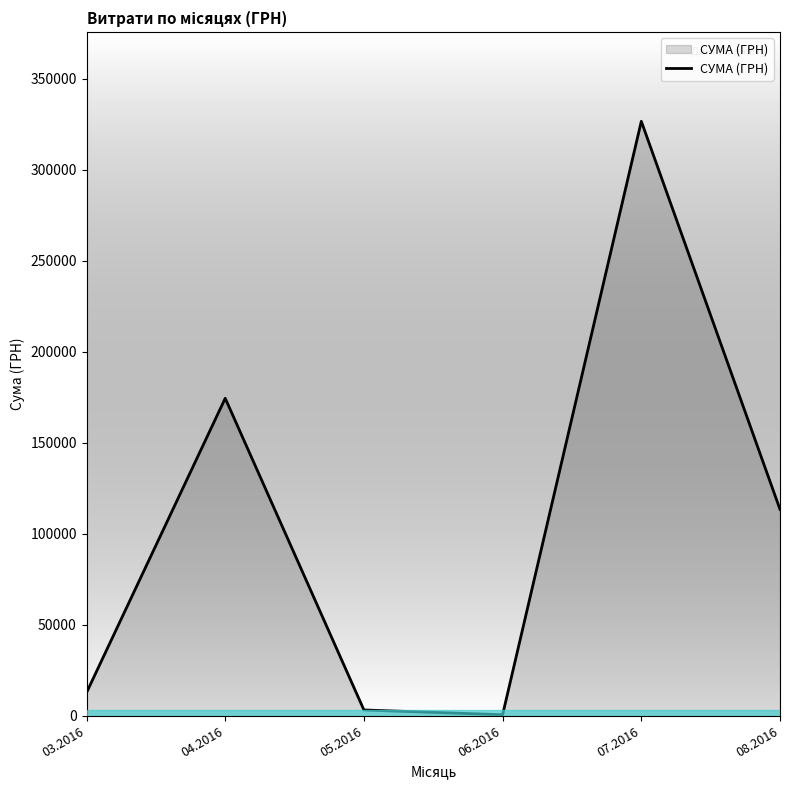

What is the sum of all values?

630977.9